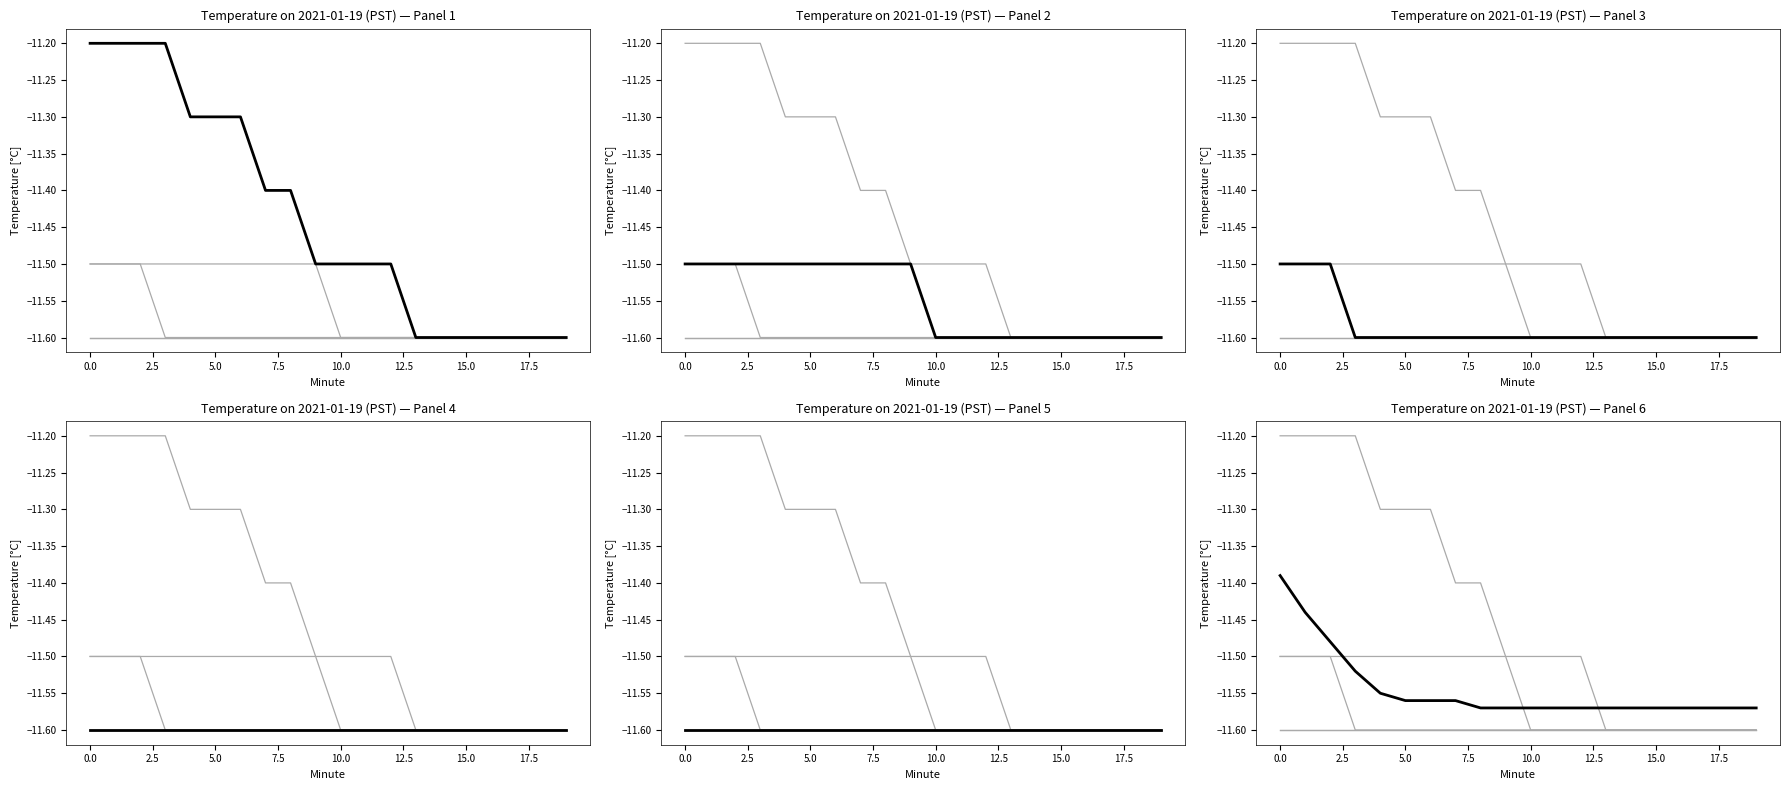

True or false: Hour 00 and Hour 02 cross at least once.

False